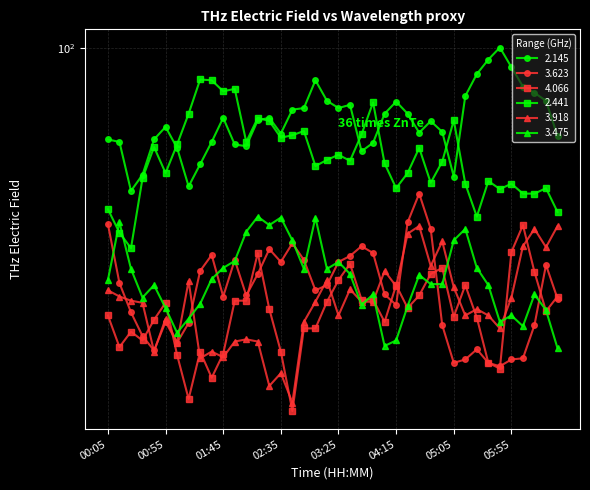

Which category has the highest value across all series?

05:45